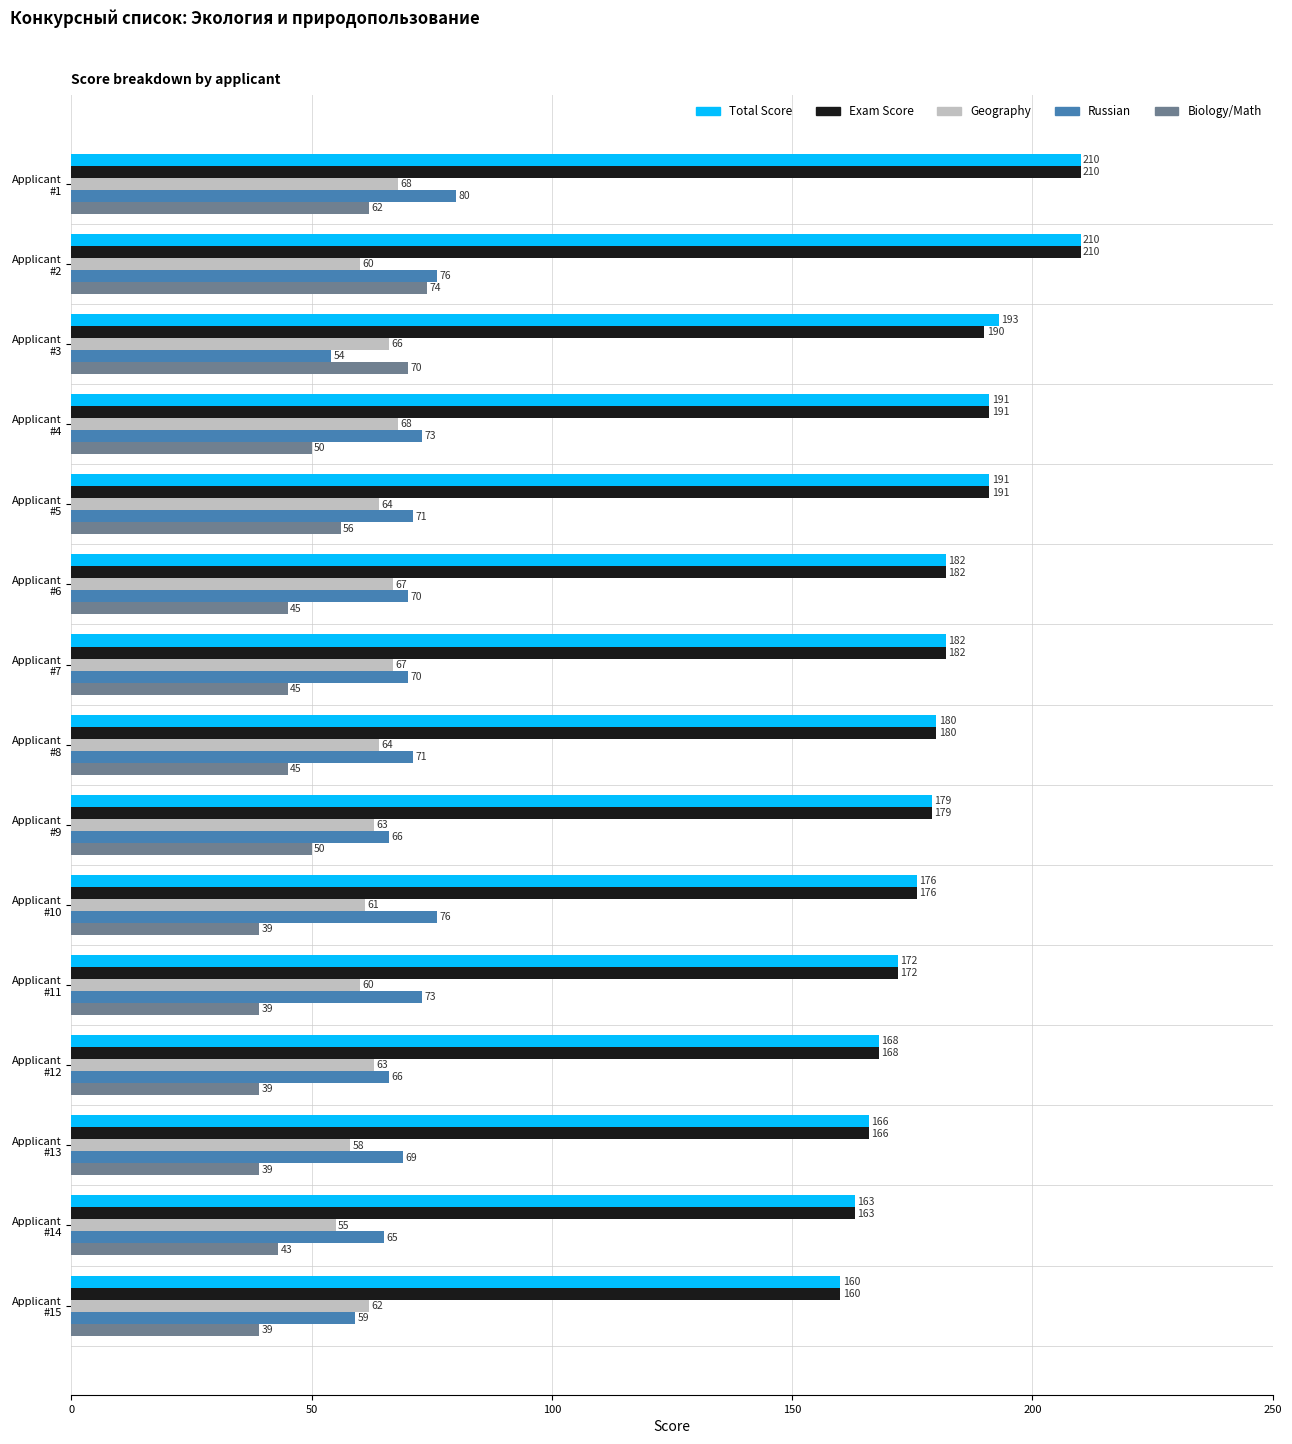

At how many categories does at least one series exceed 57?

15